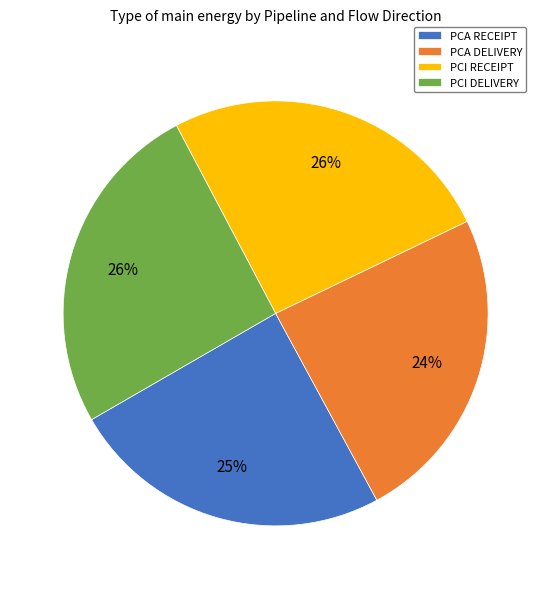

To the nearest percent, what is the combined percentage of PCI DELIVERY and PCI RECEIPT?

51%